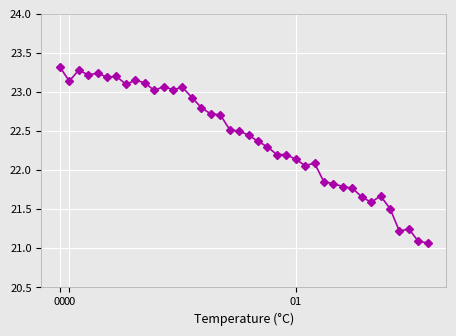

What is the value of the 30th point from the left?

21.8